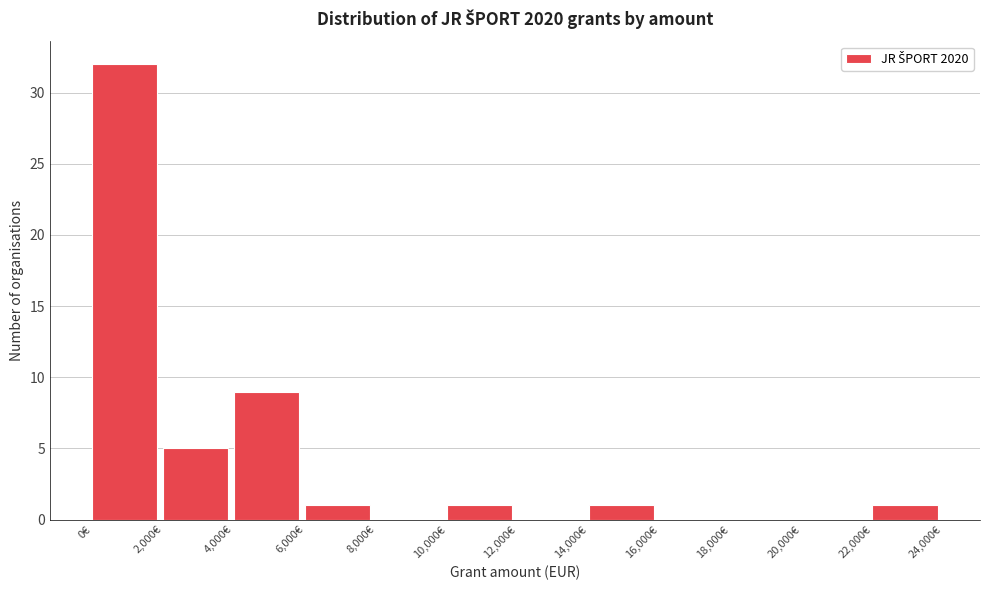

Reading left to right, transcribe this chart: for each bar, give the range it covers on the x-axis and its height. The values are not printed on the chart, so give them approximately, as read against the axis.

0 to 2000: 32
2000 to 4000: 5
4000 to 6000: 9
6000 to 8000: 1
8000 to 10000: 0
10000 to 12000: 1
12000 to 14000: 0
14000 to 16000: 1
16000 to 18000: 0
18000 to 20000: 0
20000 to 22000: 0
22000 to 24000: 1